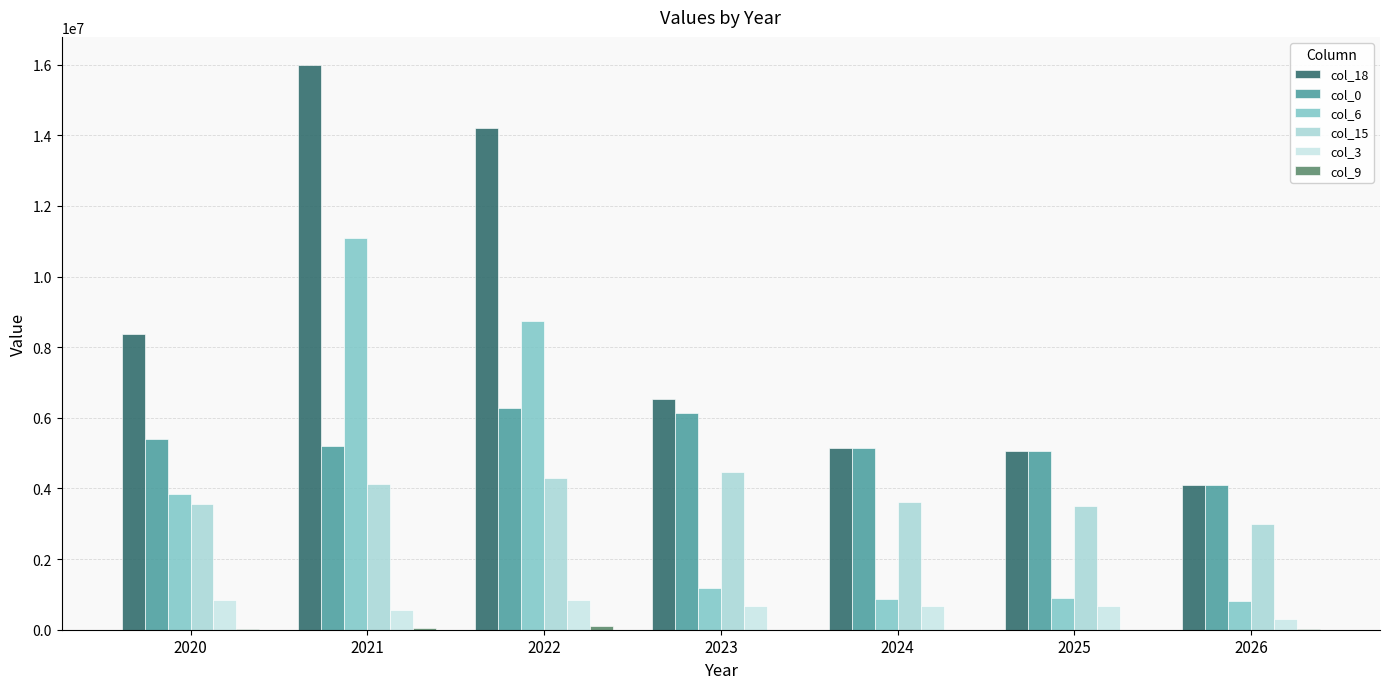

Count the number of data series in this chart.

6